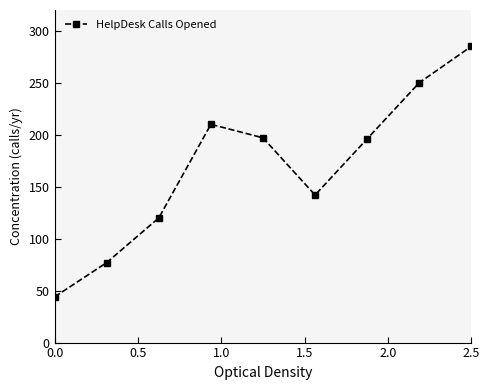

What is the average value?

169